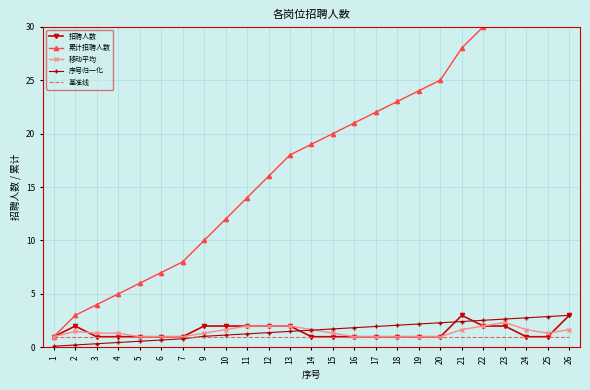

Reading left to right, transcribe all the data shown in this chart.

招聘人数: 1=1.0	2=2.0	3=1.0	4=1.0	5=1.0	6=1.0	7=1.0	9=2.0	10=2.0	11=2.0	12=2.0	13=2.0	14=1.0	15=1.0	16=1.0	17=1.0	18=1.0	19=1.0	20=1.0	21=3.0	22=2.0	23=2.0	24=1.0	25=1.0	26=3.0
累计招聘人数: 1=1.0	2=3.0	3=4.0	4=5.0	5=6.0	6=7.0	7=8.0	9=10.0	10=12.0	11=14.0	12=16.0	13=18.0	14=19.0	15=20.0	16=21.0	17=22.0	18=23.0	19=24.0	20=25.0	21=28.0	22=30.0	23=32.0	24=33.0	25=34.0	26=37.0
移动平均: 1=1.0	2=1.5	3=1.3	4=1.3	5=1.0	6=1.0	7=1.0	9=1.3	10=1.7	11=2.0	12=2.0	13=2.0	14=1.7	15=1.3	16=1.0	17=1.0	18=1.0	19=1.0	20=1.0	21=1.7	22=2.0	23=2.3	24=1.7	25=1.3	26=1.7
序号归一化: 1=0.1	2=0.2	3=0.3	4=0.5	5=0.6	6=0.7	7=0.8	9=1.0	10=1.2	11=1.3	12=1.4	13=1.5	14=1.6	15=1.7	16=1.8	17=2.0	18=2.1	19=2.2	20=2.3	21=2.4	22=2.5	23=2.7	24=2.8	25=2.9	26=3.0
基准线: 1=1.0	2=1.0	3=1.0	4=1.0	5=1.0	6=1.0	7=1.0	9=1.0	10=1.0	11=1.0	12=1.0	13=1.0	14=1.0	15=1.0	16=1.0	17=1.0	18=1.0	19=1.0	20=1.0	21=1.0	22=1.0	23=1.0	24=1.0	25=1.0	26=1.0